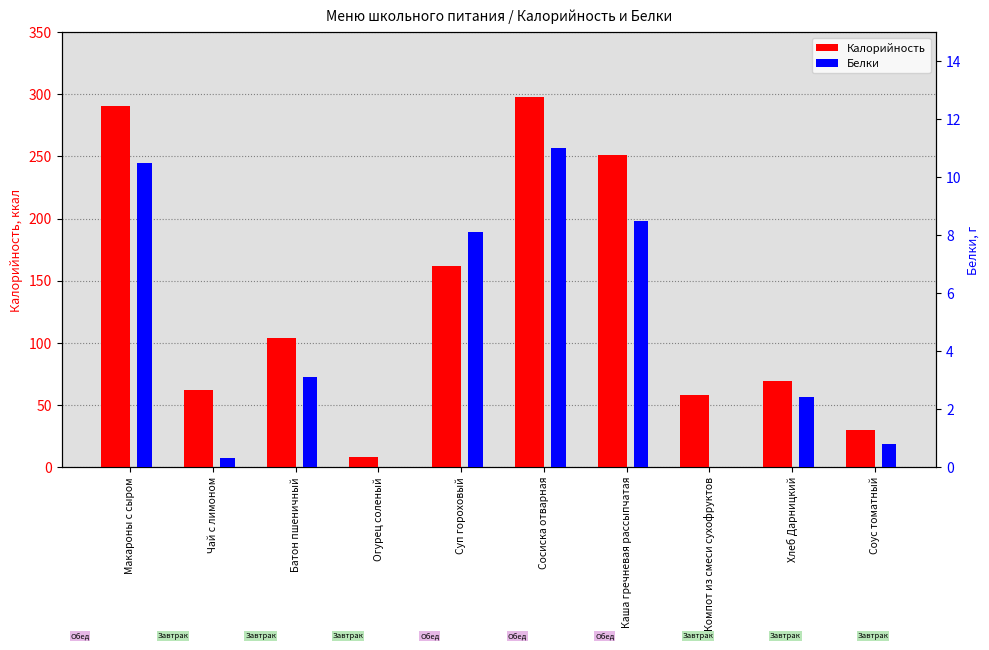

Is it true that Белки equals 3.2 at Каша гречневая рассыпчатая?

False